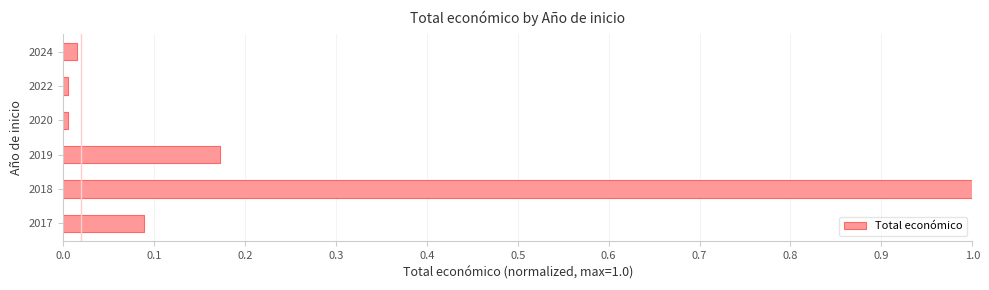

True or false: the data shows 0.2 at 2017.

False